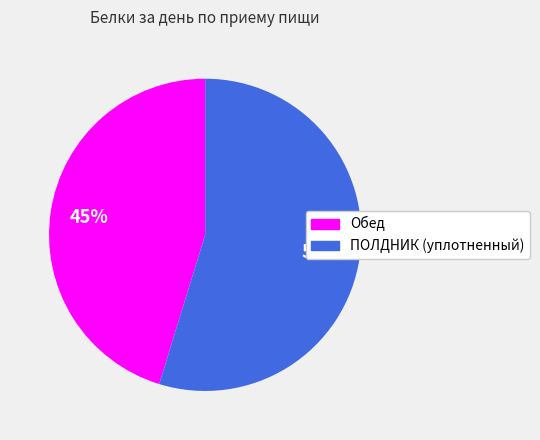

To the nearest percent, what portion does ПОЛДНИК (уплотненный) represent?

55%